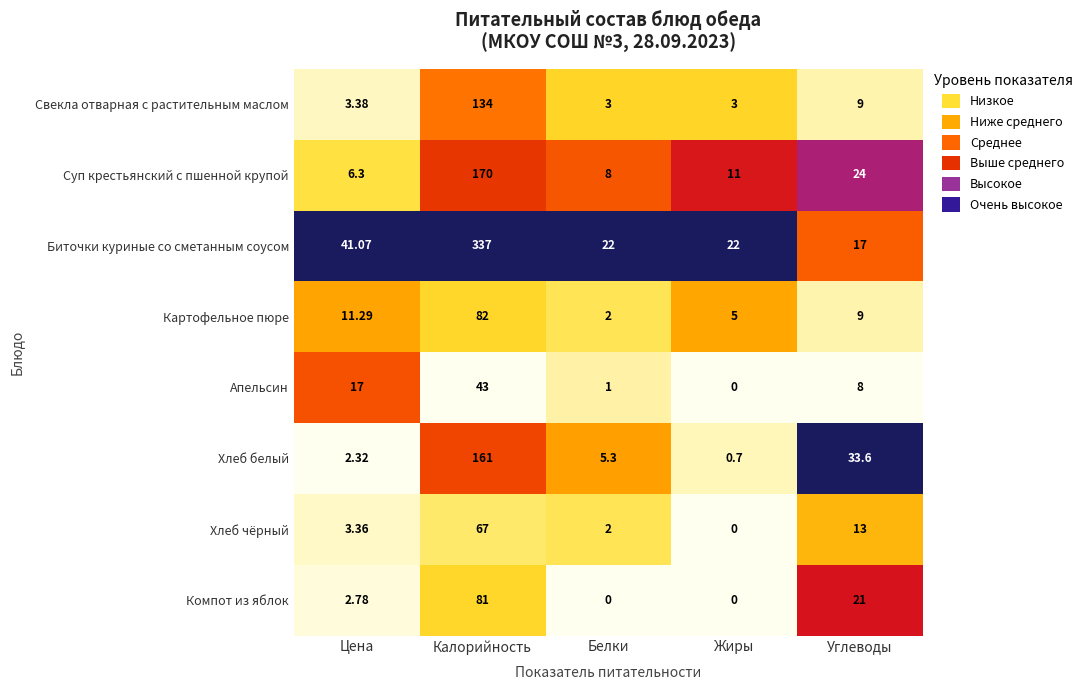

What is the total value across all series at Белки?

43.3